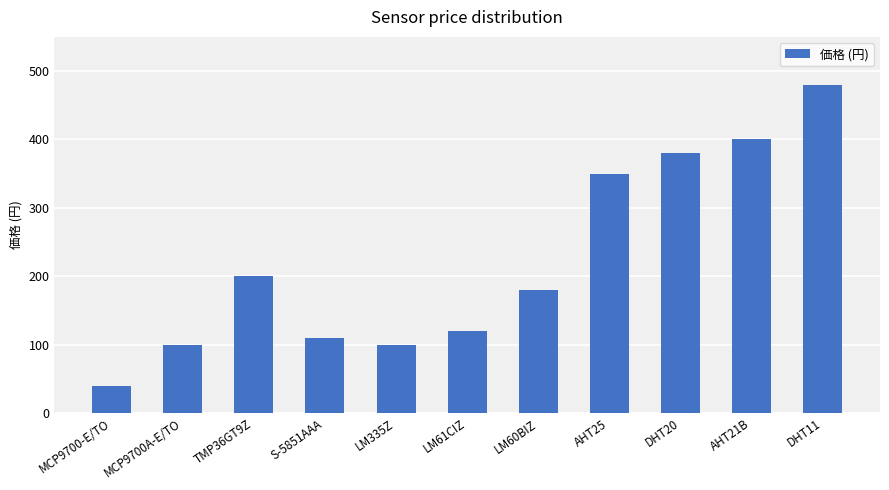

What is the change in value from MCP9700-E/TO to TMP36GT9Z?

+160